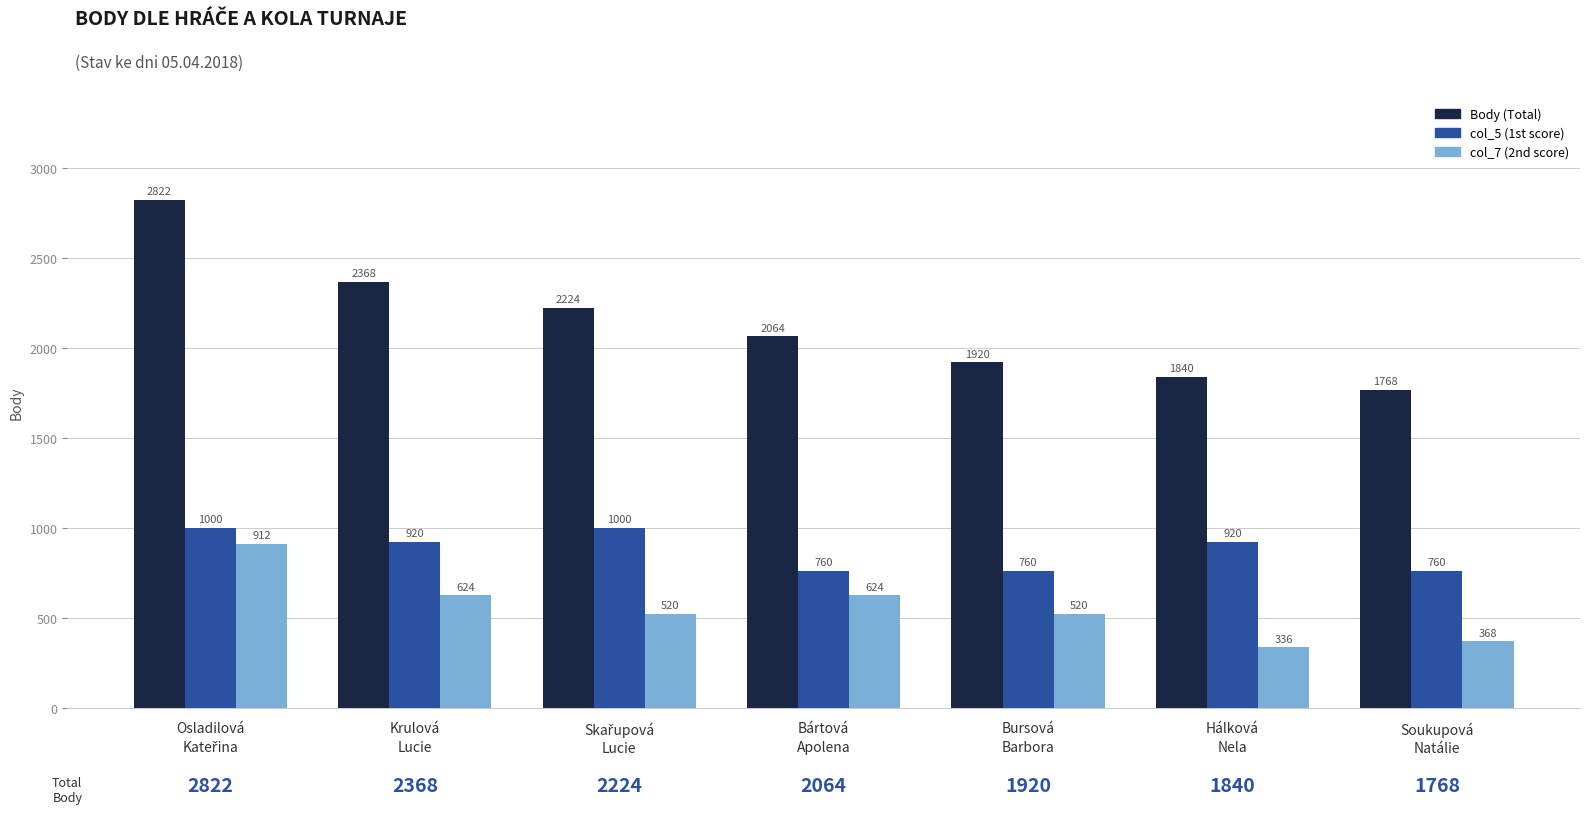

How many data points in col_5 (1st score) are less than 920?

3